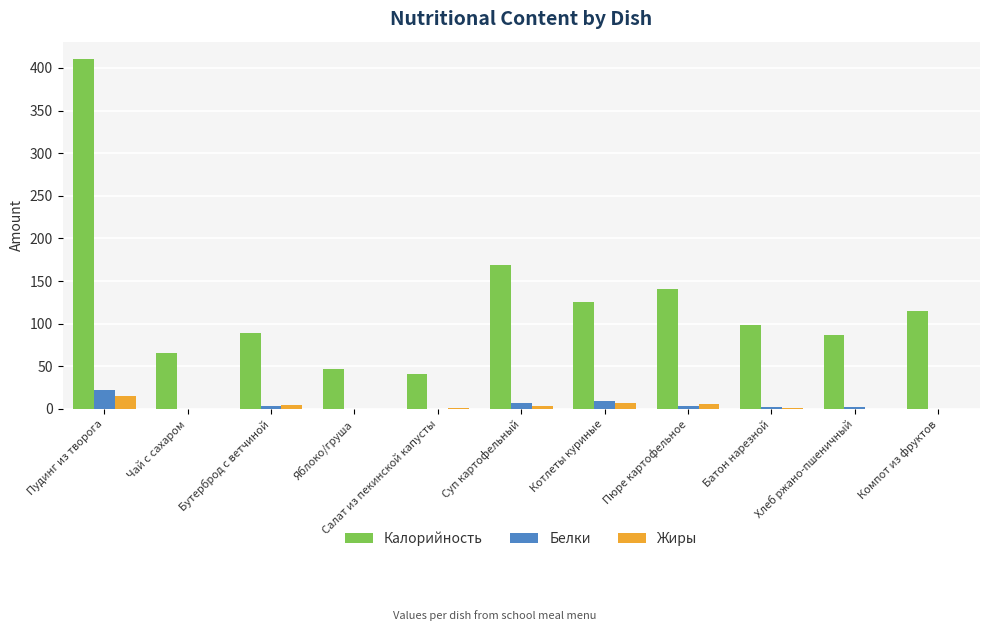

Does the chart contain stacked bars?

No